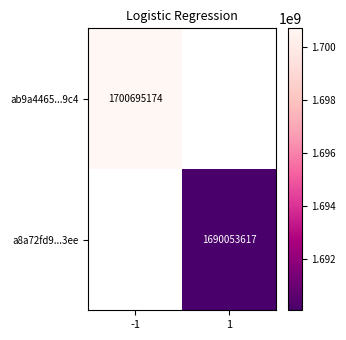

The a8a72fd9...3ee series shows 880988478.0 at 1. True or false?

False